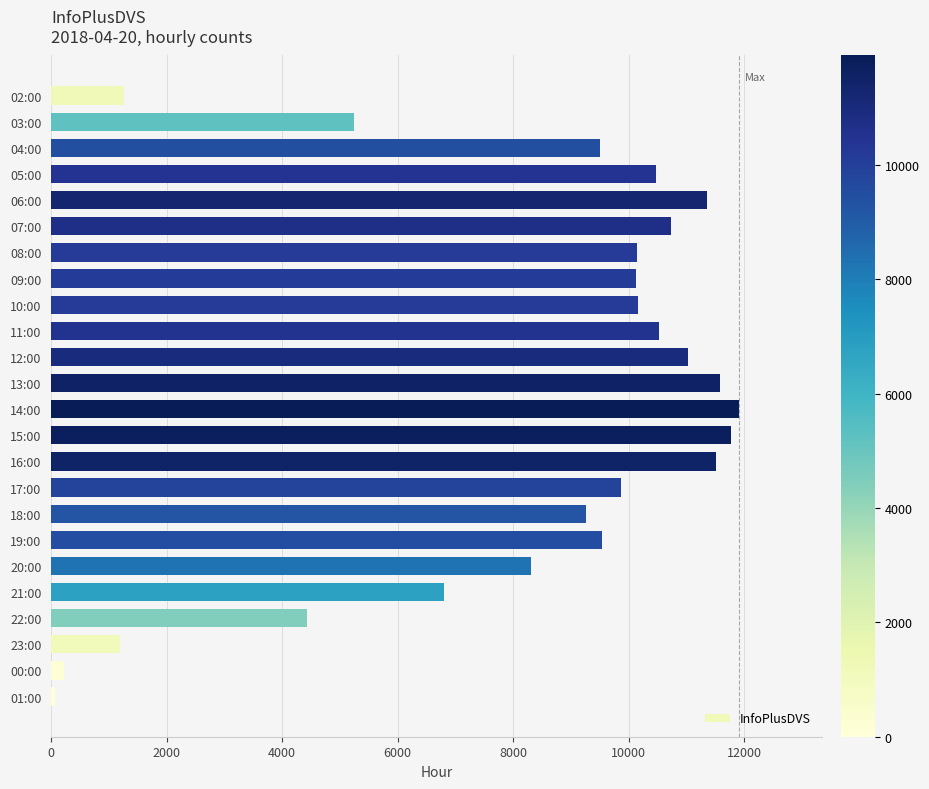

Between 20:00 and 10:00, which is larger?

10:00